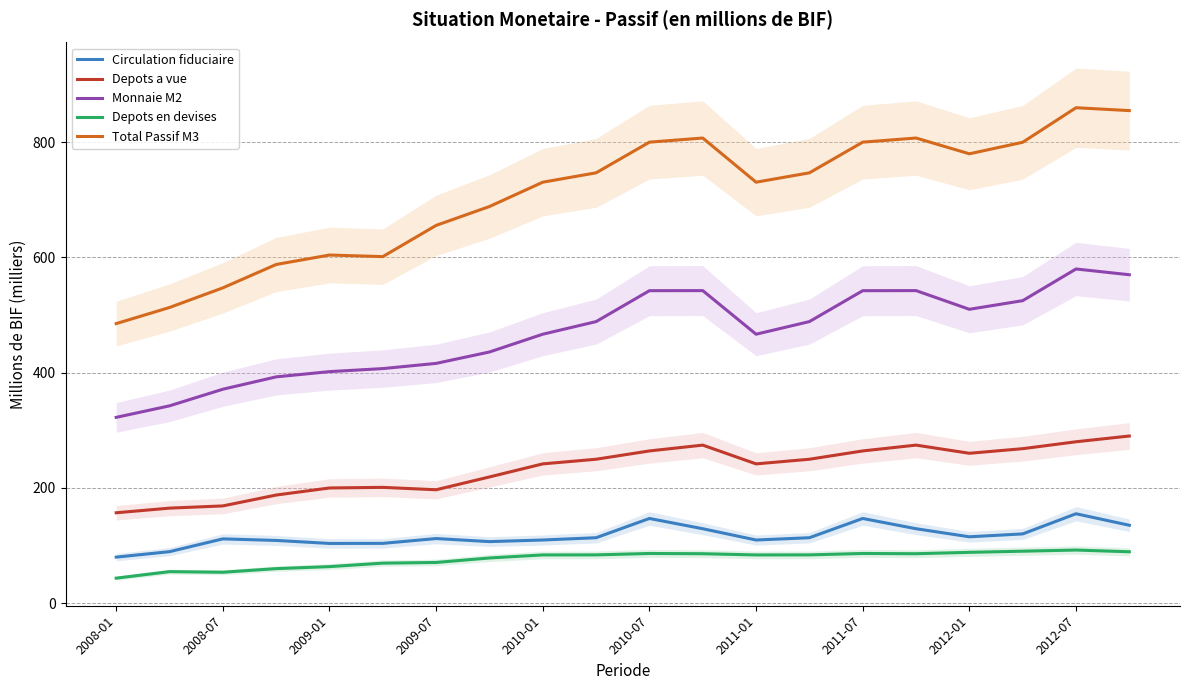

True or false: Circulation fiduciaire and Depots en devises cross at least once.

False